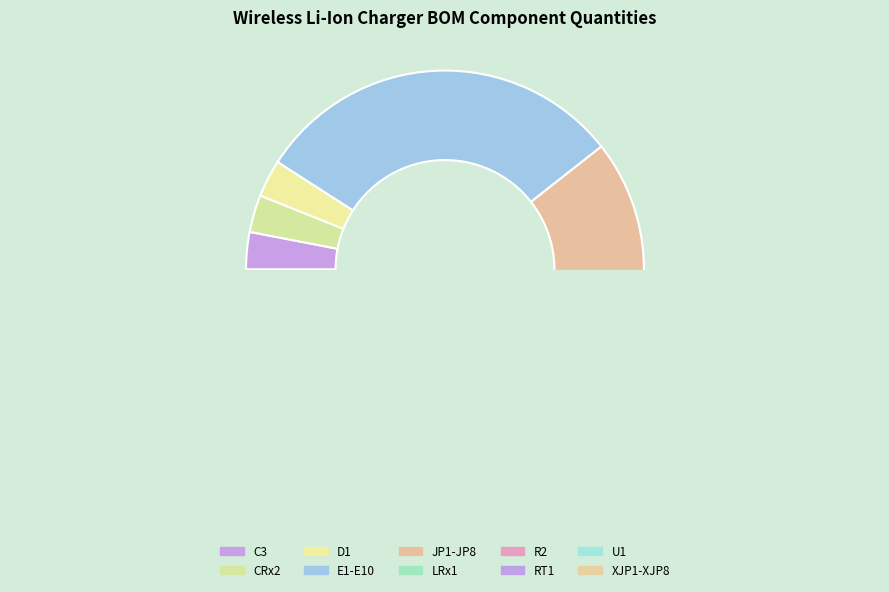

What is the change in value from CRx2 to E1-E10?

+9